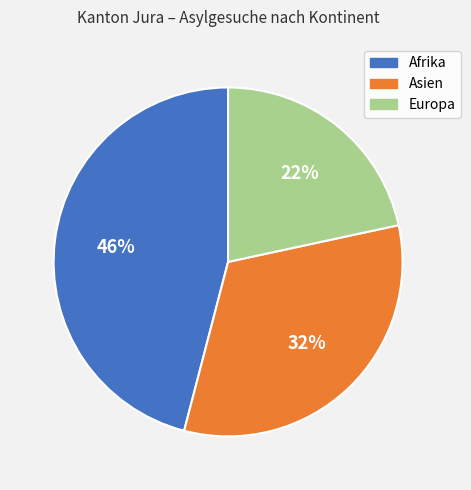

To the nearest percent, what is the combined percentage of Afrika and Asien?

78%